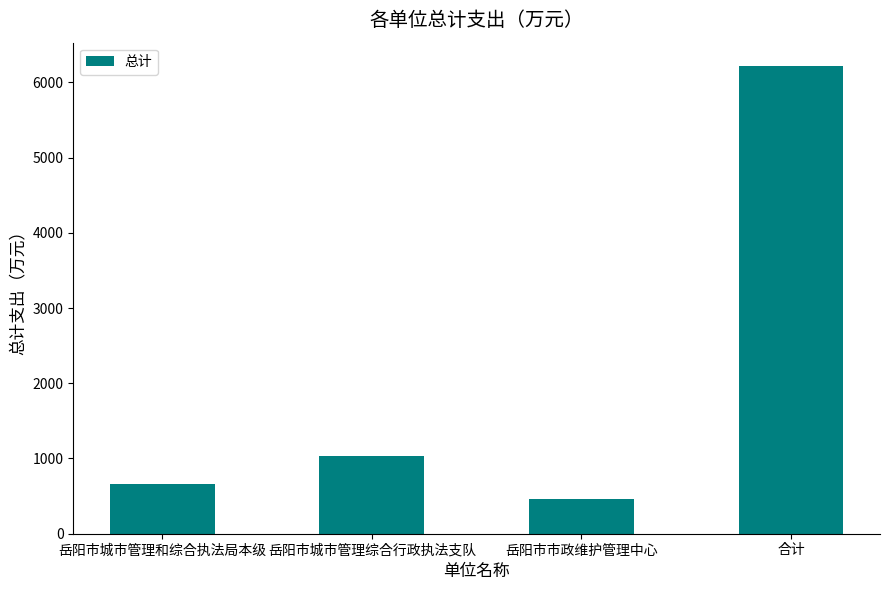

Read the value at 岳阳市城市管理和综合执法局本级.

661.5